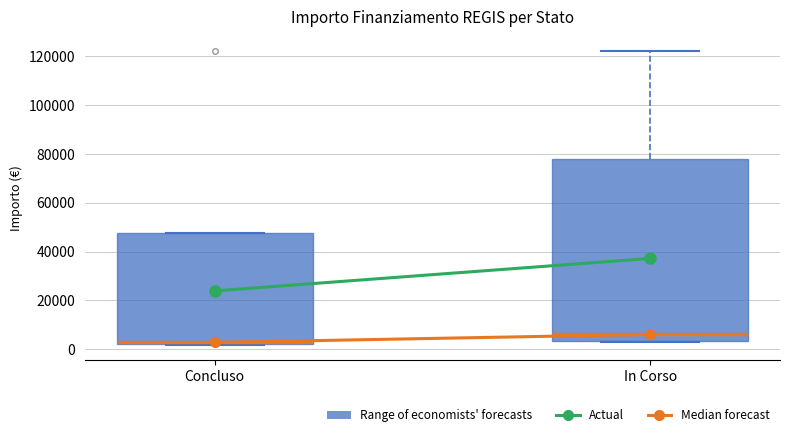

Reading left to right, read every box against the y-axis: the position of its median line, the range the box covers, and the ends of its whiskers. The values are not printed on the chart, so give them approximately, as read against the axis.

Concluso: median 2000, box 2000 to 48000, whiskers 2000 to 48000
In Corso: median 6000, box 4000 to 78000, whiskers 2000 to 122000